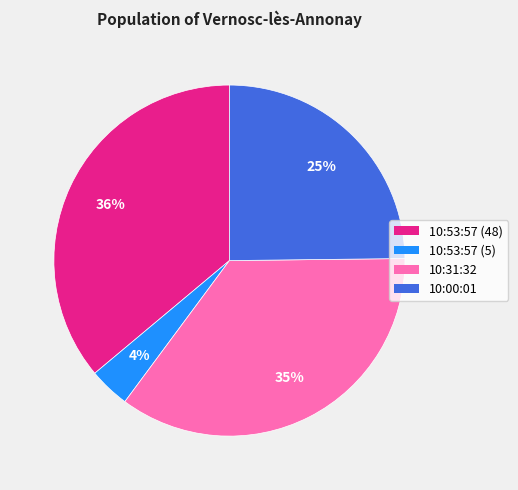

To the nearest percent, what portion does 10:31:32 represent?

35%